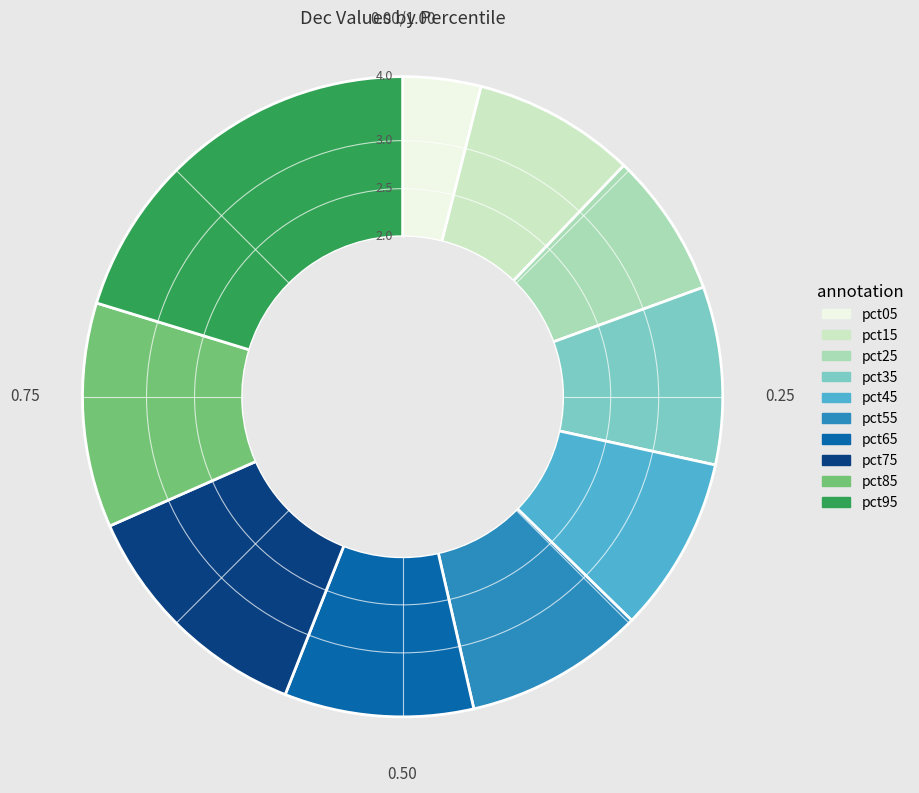

Which slice is the largest?

pct95